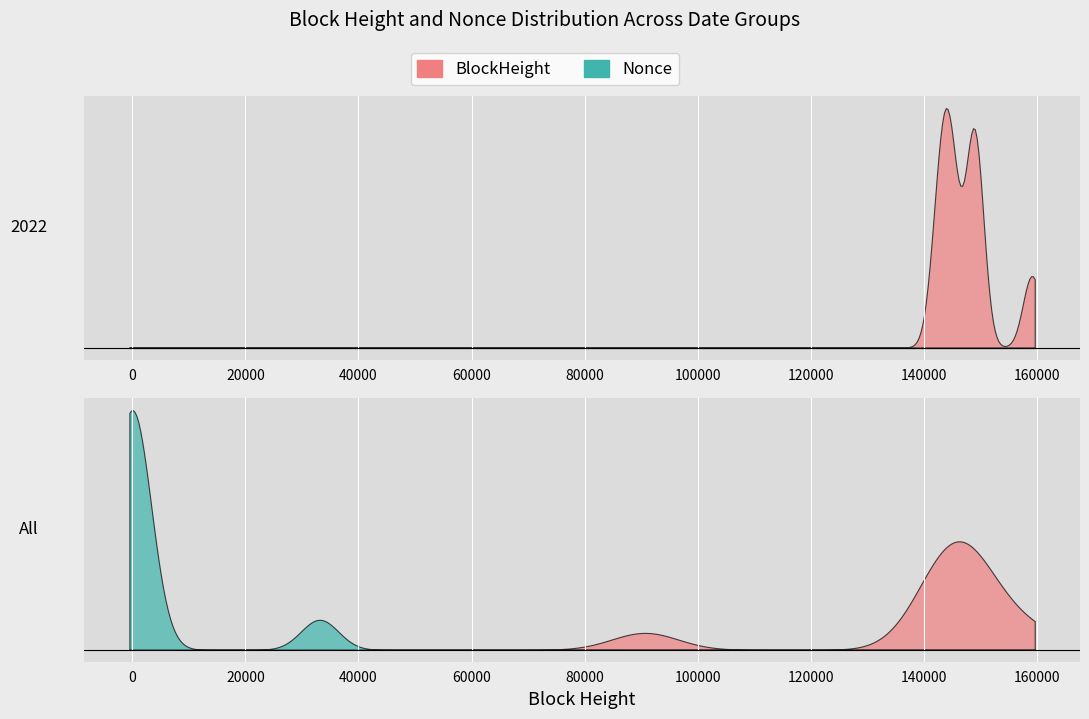

List the series in order of their peak value, highest first.

BlockHeight, Nonce